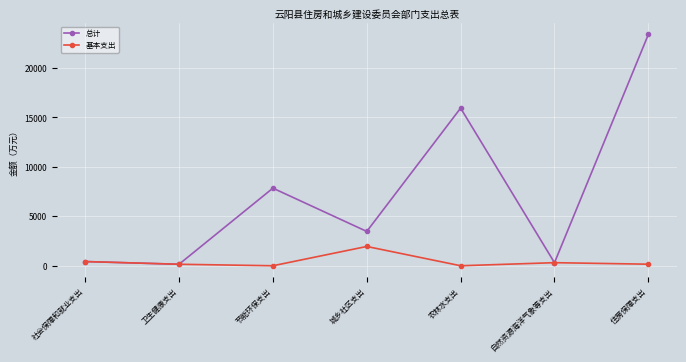

At which category is the sum across all series the highest?

住房保障支出